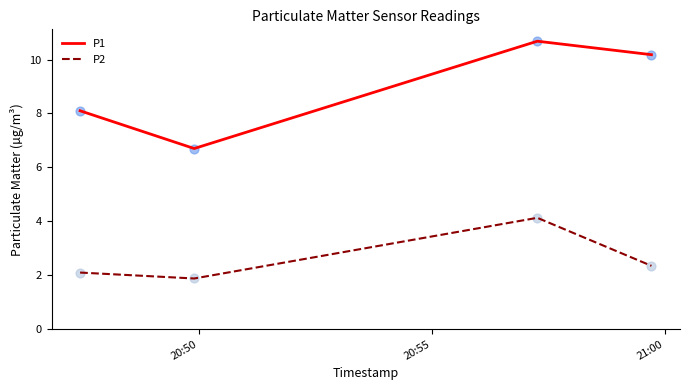

At how many categories does at least one series exceed 6?

4